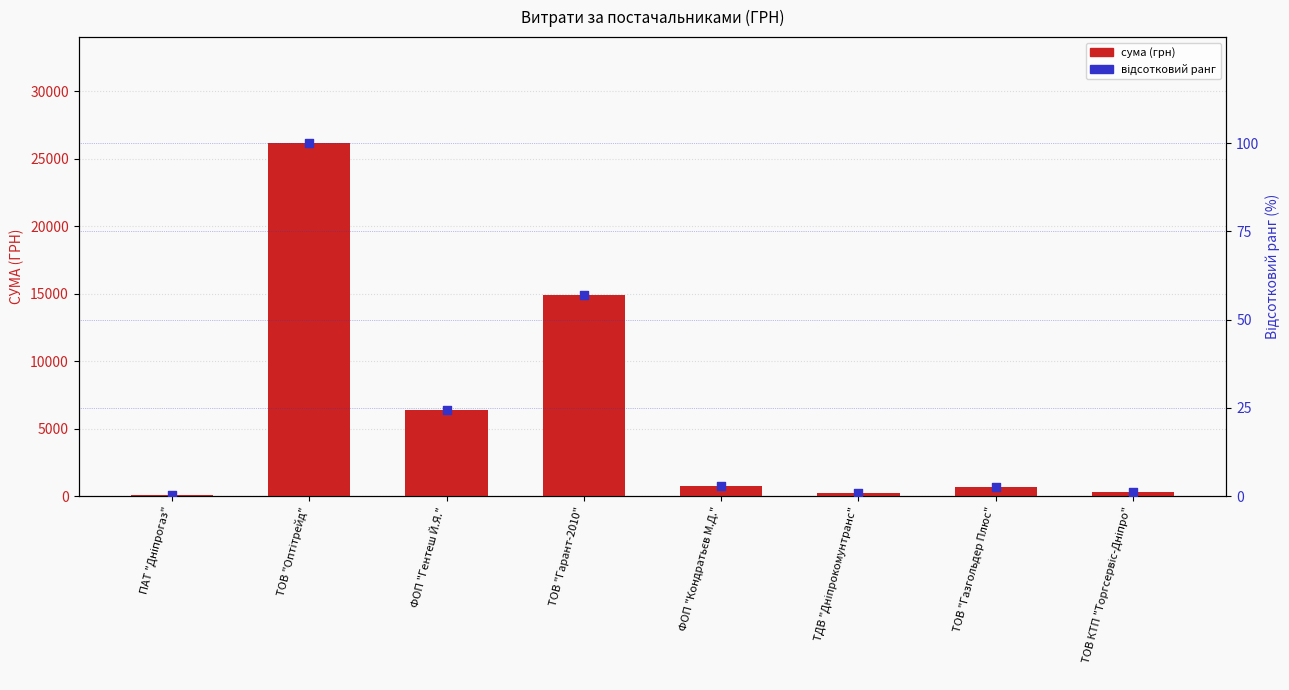

Is the value of сума (грн) at ФОП "Кондратьєв М.Д." greater than the value of відсотковий ранг at ФОП "Кондратьєв М.Д."?

Yes